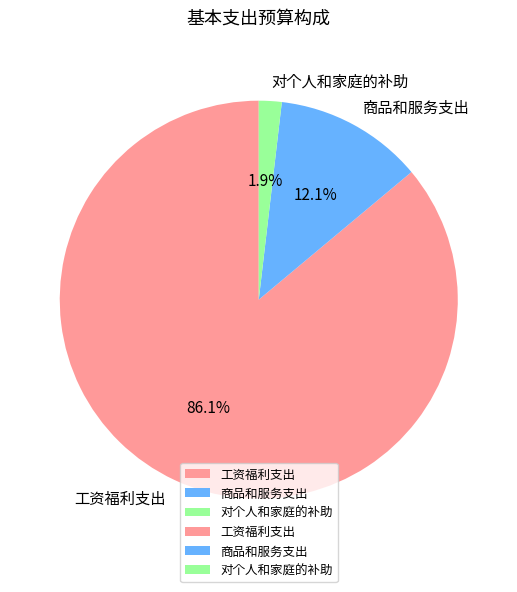

How much of the chart is everything except 商品和服务支出?

87.9%